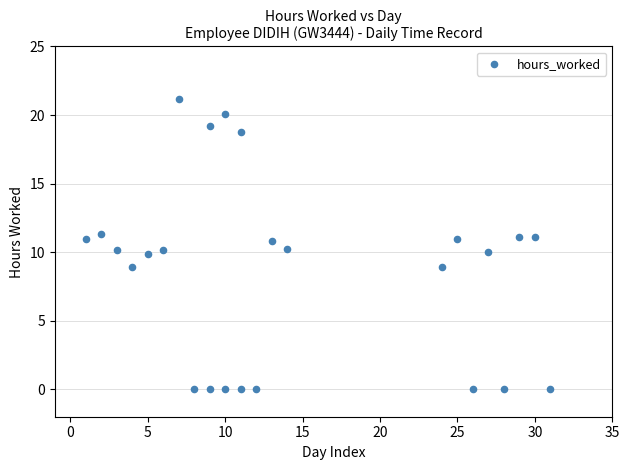

What is the range of Y values (max minus min)?

21.2